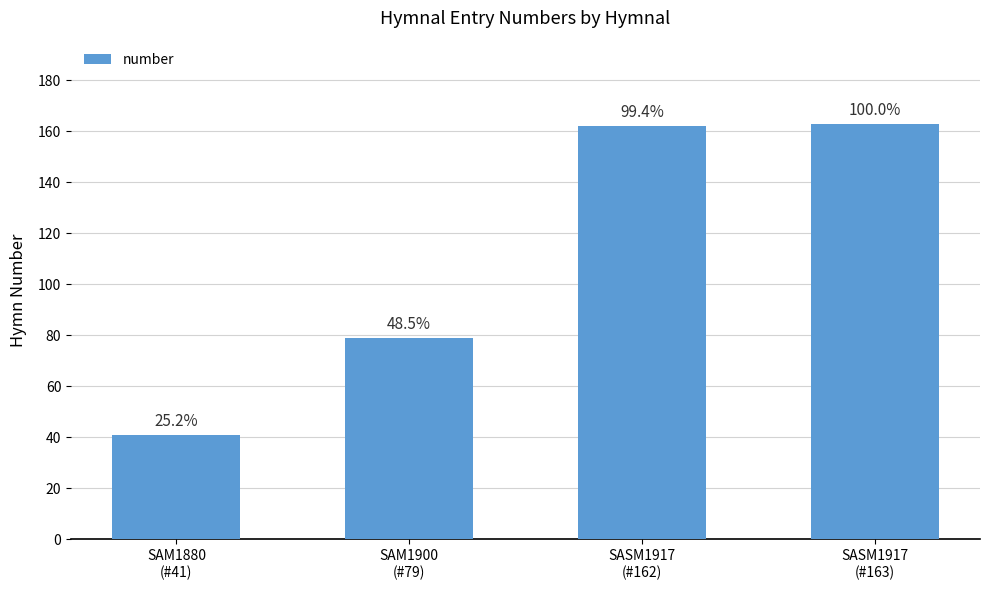

List the labels in order of value, smallest first.

SAM1880
(#41), SAM1900
(#79), SASM1917
(#162), SASM1917
(#163)